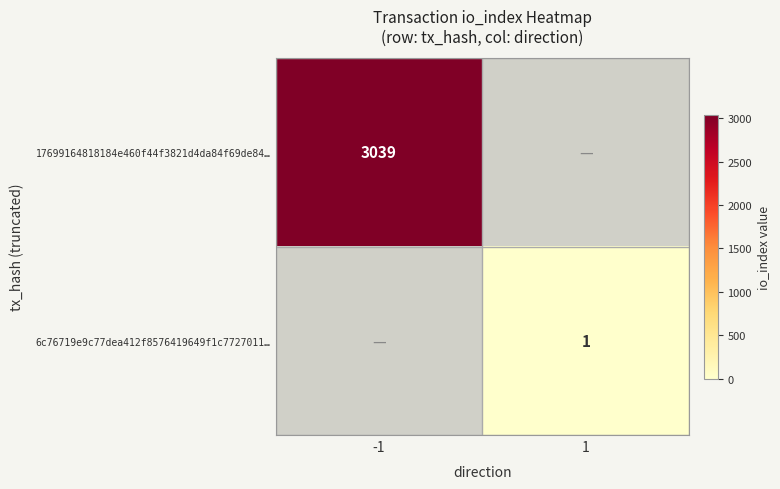

True or false: 17699164818184e460f44f3821d4da84f69de84… has a value of 1758 at -1.

False